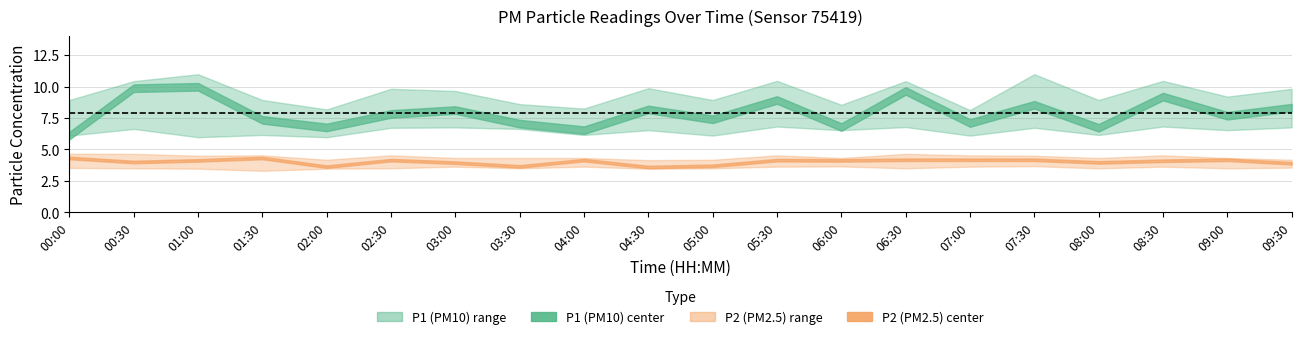

What is the difference between the second highest and second lowest values in the P1_lower series?

0.9